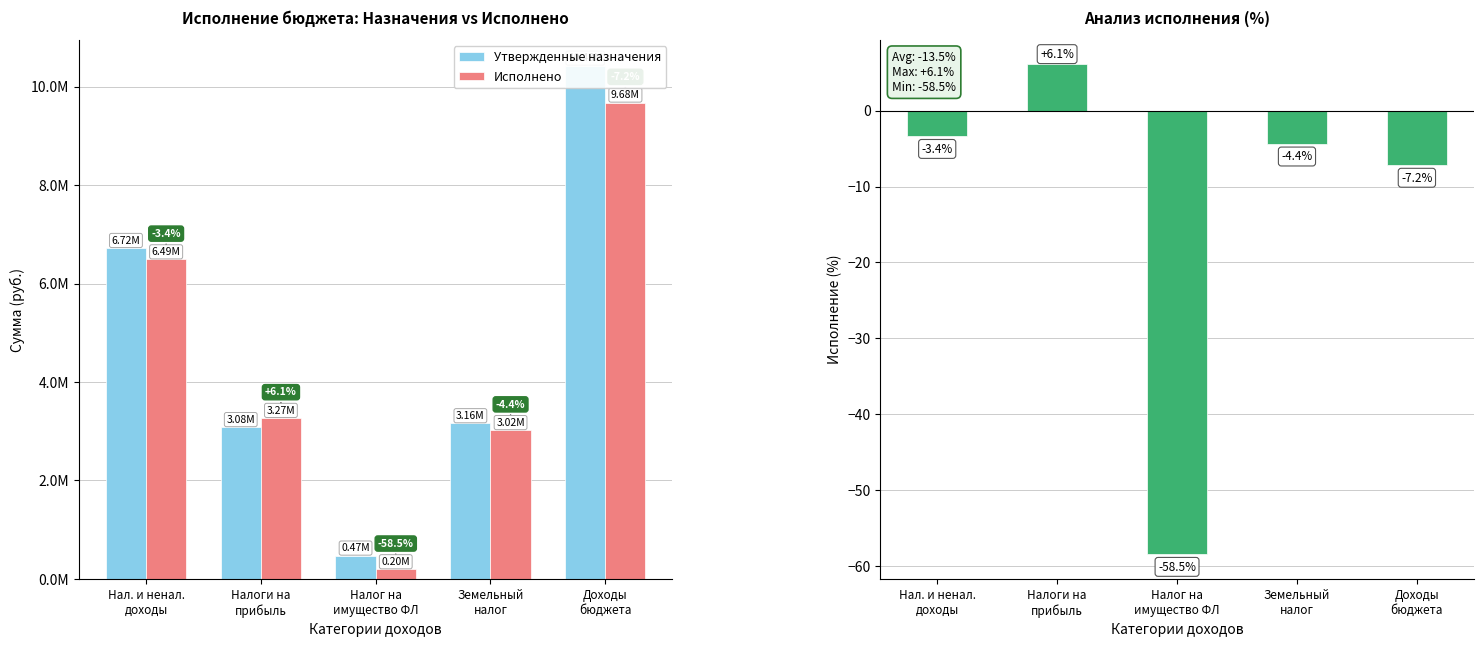

Where is Исполнение (%) nearest to the value -26?

Доходы
бюджета